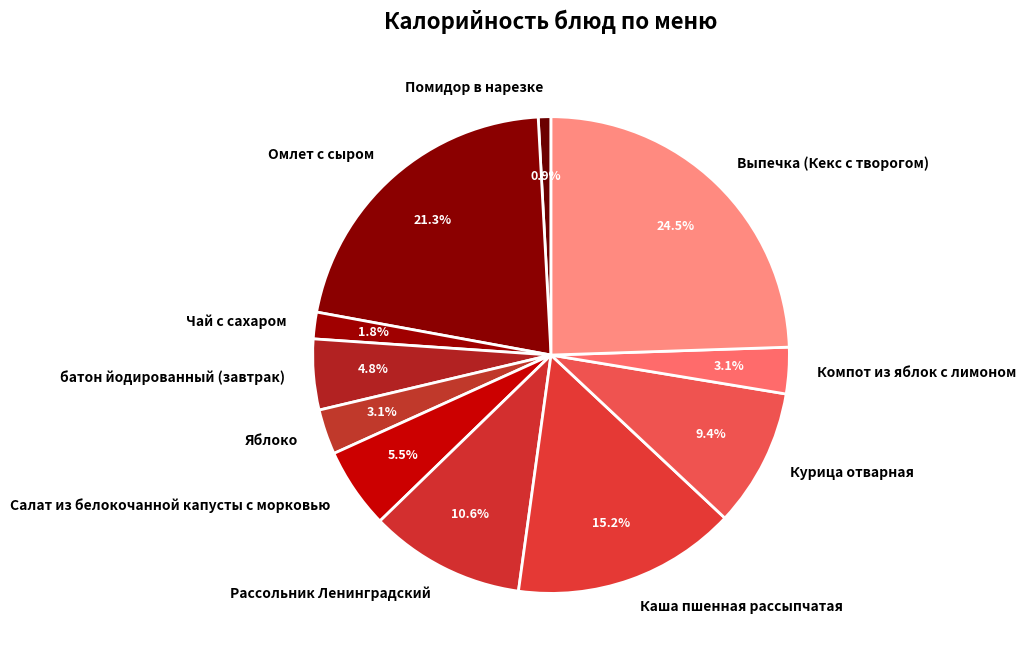

Is it true that Салат из белокочанной капусты с морковью is 1% of the pie?

False